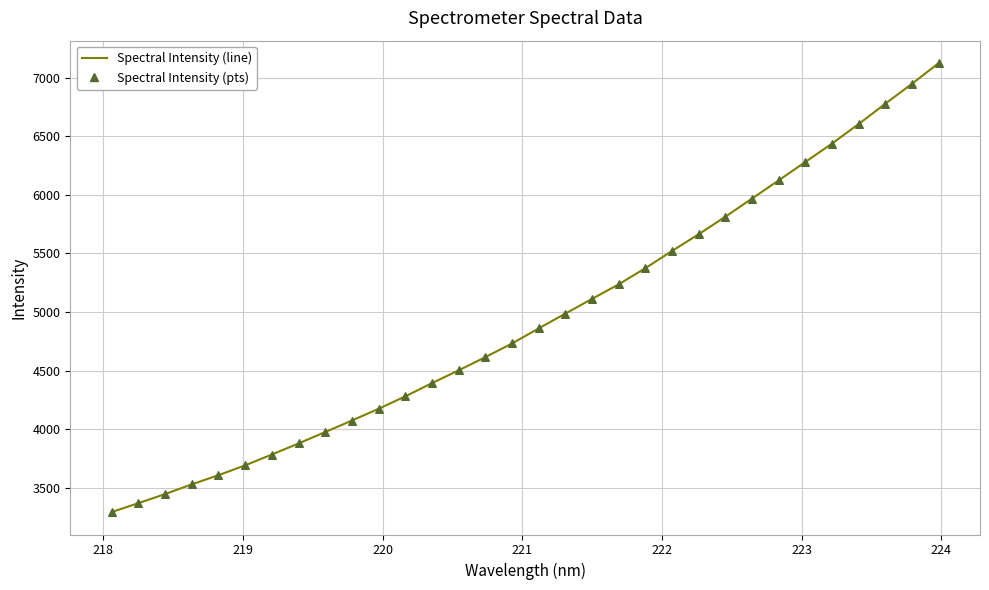

What is the difference between the maximum and minimum values?

3836.1